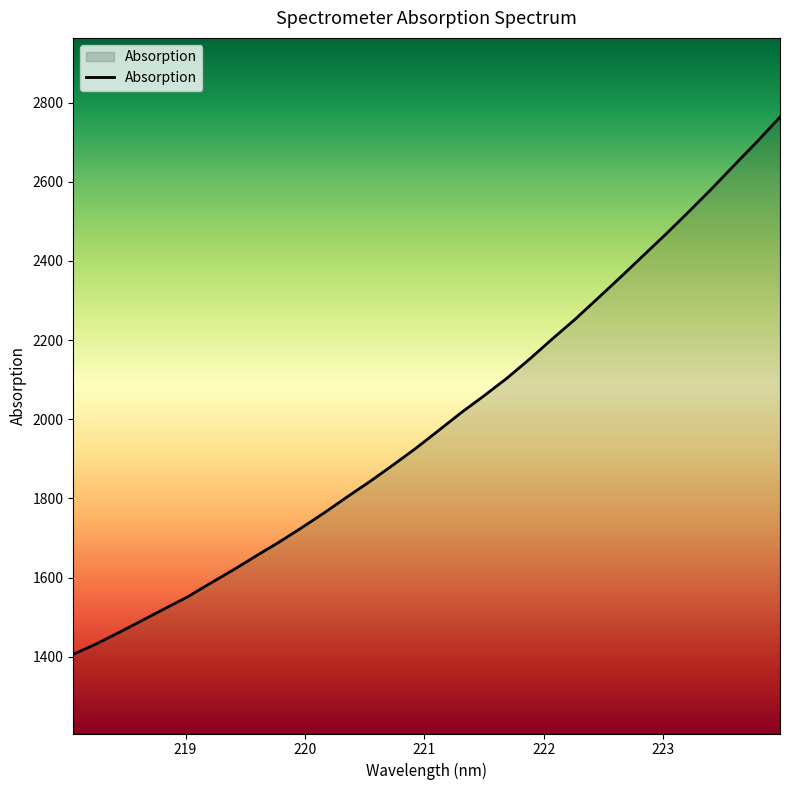

What is the difference between the maximum and minimum values?

1357.4